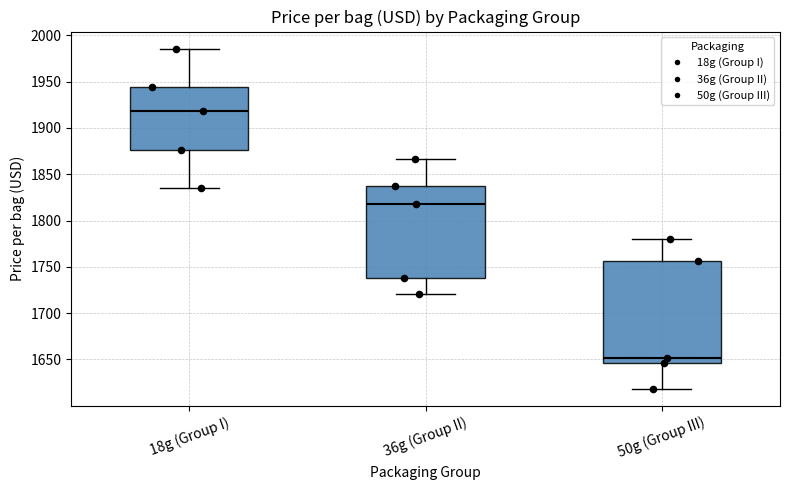

Comparing the boxes themselves (not the whiskers), which one is the tallest?

50g (Group III)